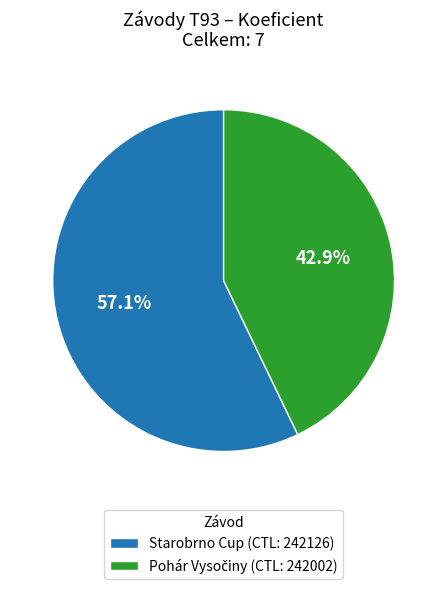

Is there a majority slice in this chart?

Yes